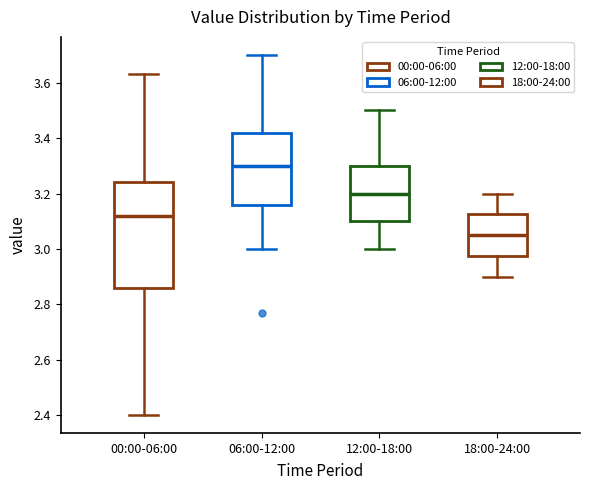

Reading left to right, transcribe this box plot: for each box, give where its median line is, the range the box spans, and where its two whiskers end, as read against the y-axis. The values are not printed on the chart, so give them approximately, as read against the axis.

00:00-06:00: median 3.12, box 2.86 to 3.24, whiskers 2.40 to 3.64
06:00-12:00: median 3.30, box 3.16 to 3.42, whiskers 3.00 to 3.70
12:00-18:00: median 3.20, box 3.10 to 3.30, whiskers 3.00 to 3.50
18:00-24:00: median 3.06, box 2.98 to 3.12, whiskers 2.90 to 3.20